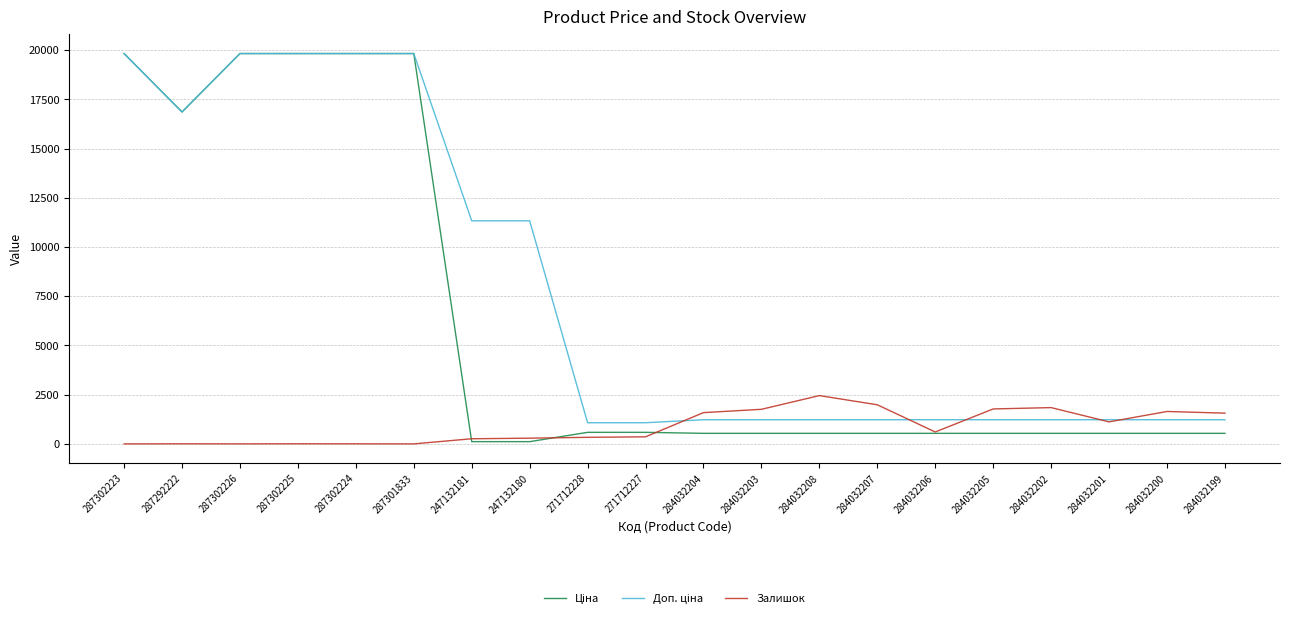

What is the total value across all series at 284032208?

4215.6